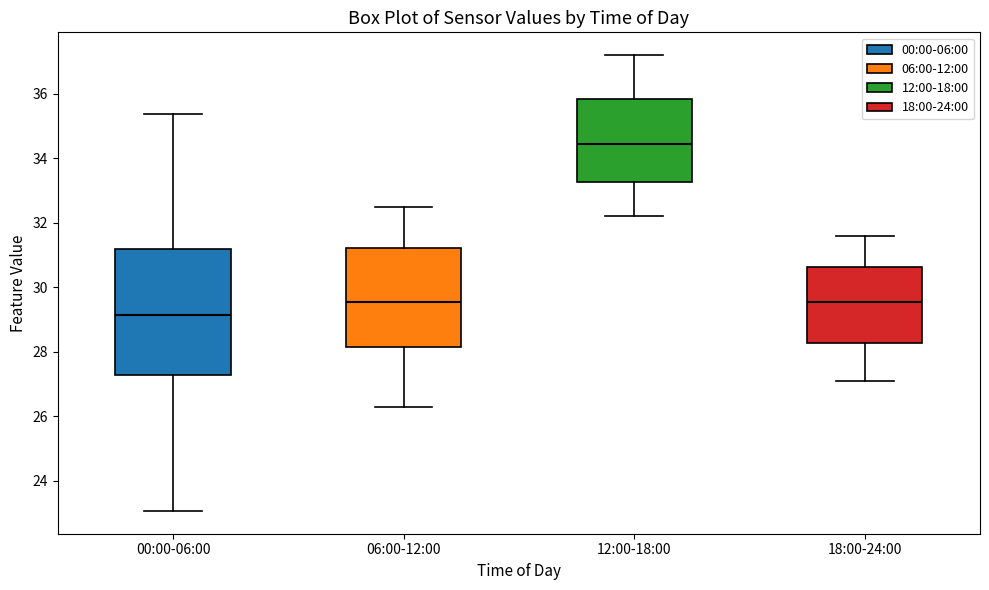

Which box's median line is the highest?

12:00-18:00